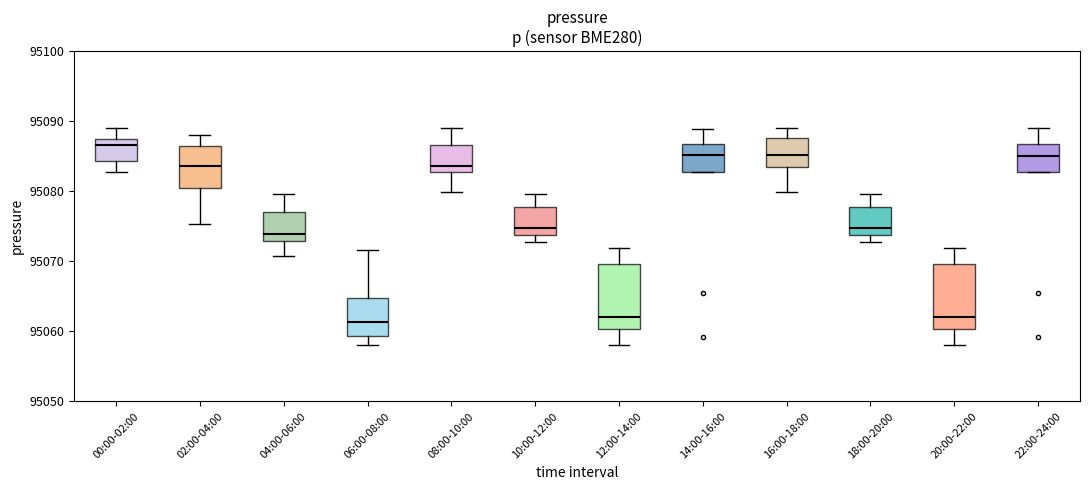

Where does the lower whisker of the box for 00:00-02:00 end on the y-axis? The values are not printed on the chart, so give them approximately, as read against the axis.

95083